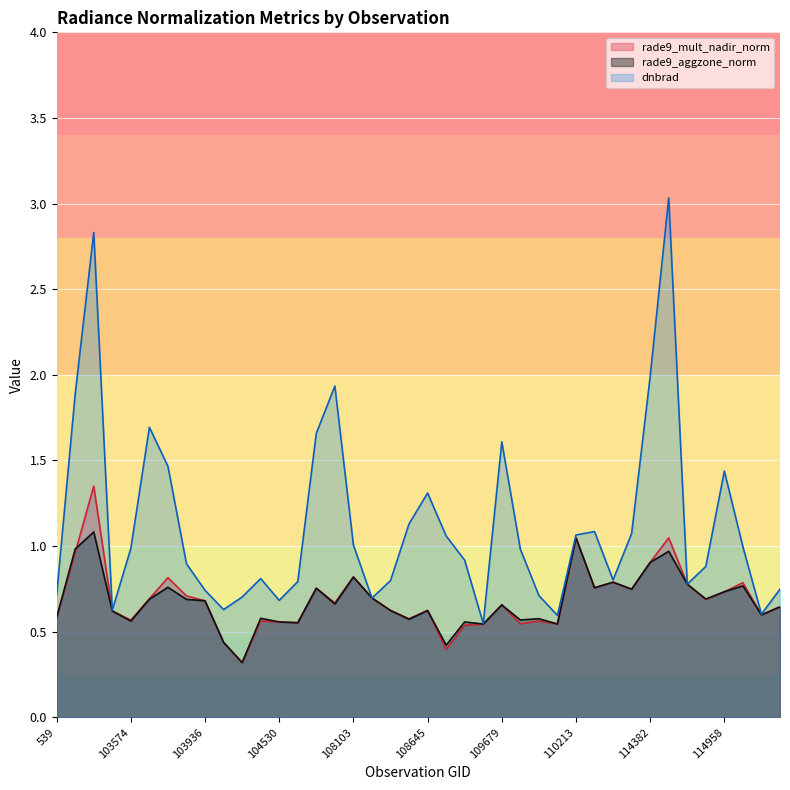

Reading right to left, list all the values displayed in this chart.

rade9_mult_nadir_norm: 115321=0.6	115209=0.6	115096=0.8	114958=0.7	114845=0.7	114731=0.8	114496=1.0	114382=0.9	114267=0.7	2933=0.8	110385=0.8	110213=1.0	2276=0.5	109866=0.6	109691=0.5	109679=0.7	109157=0.5	108816=0.5	108802=0.4	108645=0.6	108632=0.6	108455=0.6	108281=0.7	108103=0.8	107921=0.7	107744=0.8	107573=0.6	104530=0.6	104414=0.6	104287=0.3	104170=0.4	103936=0.7	103818=0.7	103702=0.8	103694=0.7	103574=0.6	103338=0.6	102980=1.4	102972=1.0	539=0.6
rade9_aggzone_norm: 115321=0.6	115209=0.6	115096=0.8	114958=0.7	114845=0.7	114731=0.8	114496=1.0	114382=0.9	114267=0.7	2933=0.8	110385=0.8	110213=1.0	2276=0.5	109866=0.6	109691=0.6	109679=0.7	109157=0.5	108816=0.6	108802=0.4	108645=0.6	108632=0.6	108455=0.6	108281=0.7	108103=0.8	107921=0.7	107744=0.8	107573=0.6	104530=0.6	104414=0.6	104287=0.3	104170=0.4	103936=0.7	103818=0.7	103702=0.8	103694=0.7	103574=0.6	103338=0.6	102980=1.1	102972=1.0	539=0.6
dnbrad: 115321=0.7	115209=0.6	115096=1.0	114958=1.4	114845=0.9	114731=0.8	114496=3.0	114382=2.0	114267=1.1	2933=0.8	110385=1.1	110213=1.1	2276=0.6	109866=0.7	109691=1.0	109679=1.6	109157=0.5	108816=0.9	108802=1.1	108645=1.3	108632=1.1	108455=0.8	108281=0.7	108103=1.0	107921=1.9	107744=1.7	107573=0.8	104530=0.7	104414=0.8	104287=0.7	104170=0.6	103936=0.7	103818=0.9	103702=1.5	103694=1.7	103574=1.0	103338=0.6	102980=2.8	102972=1.9	539=0.7